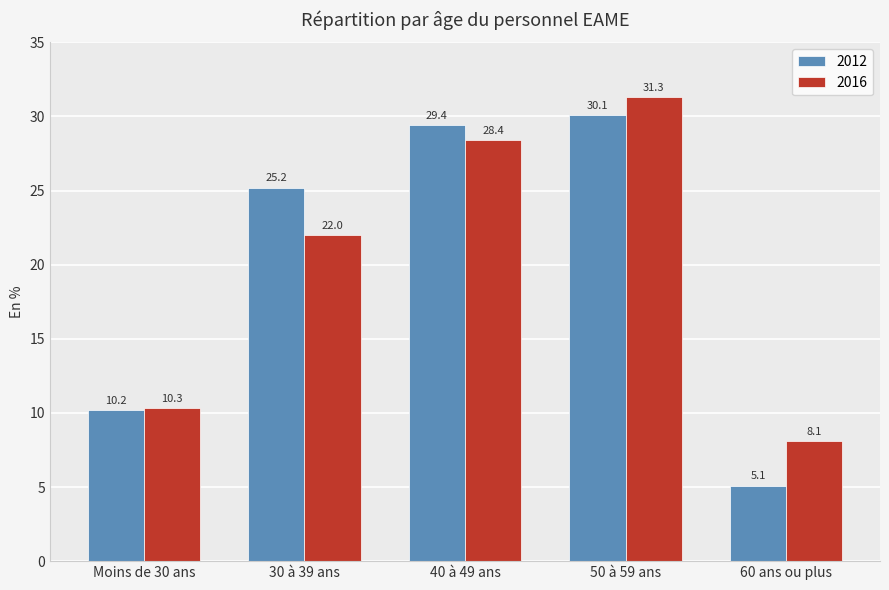

What is the sum of all 2016 values?

100.1